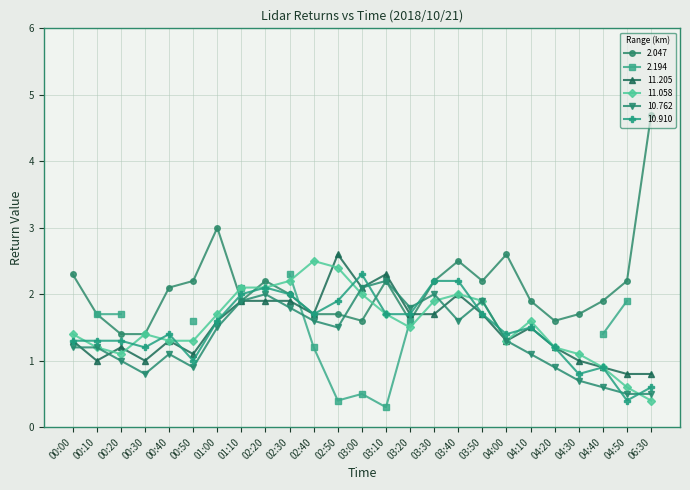

At 06:30, list the series in order from largest to smallest.

2.047, 11.205, 10.910, 10.762, 11.058